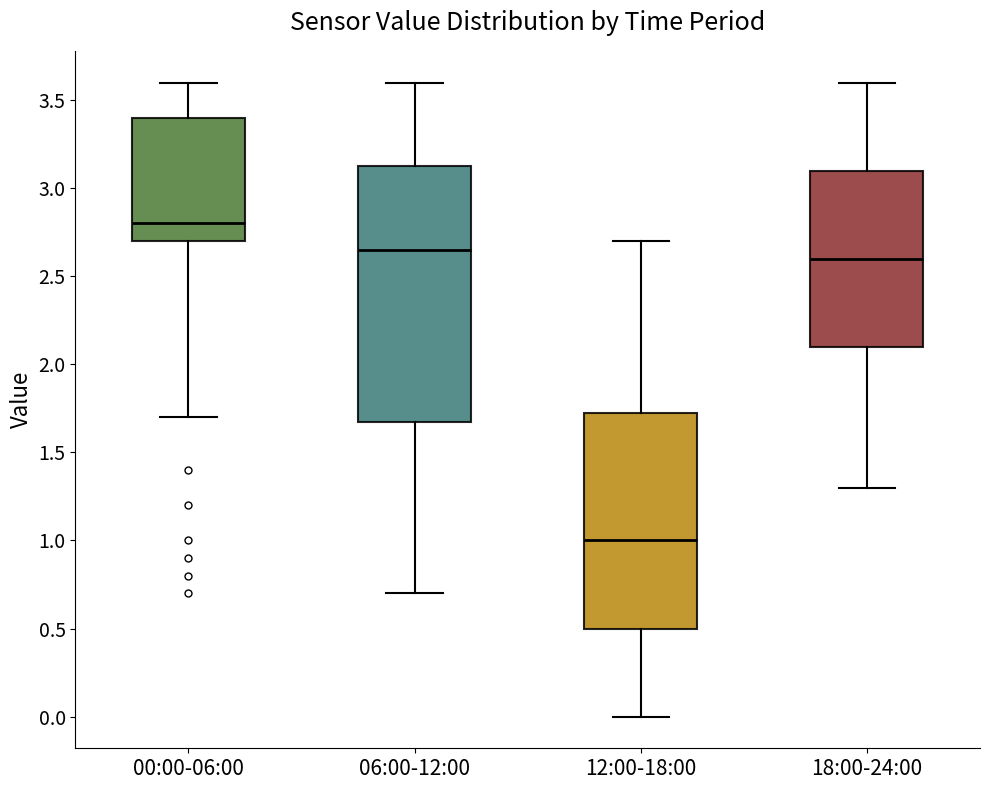

Reading left to right, transcribe this box plot: for each box, give where its median line is, the range the box spans, and where its two whiskers end, as read against the y-axis. The values are not printed on the chart, so give them approximately, as read against the axis.

00:00-06:00: median 2.80, box 2.70 to 3.40, whiskers 1.70 to 3.60
06:00-12:00: median 2.65, box 1.70 to 3.15, whiskers 0.70 to 3.60
12:00-18:00: median 1.00, box 0.50 to 1.75, whiskers 0.00 to 2.70
18:00-24:00: median 2.60, box 2.10 to 3.10, whiskers 1.30 to 3.60